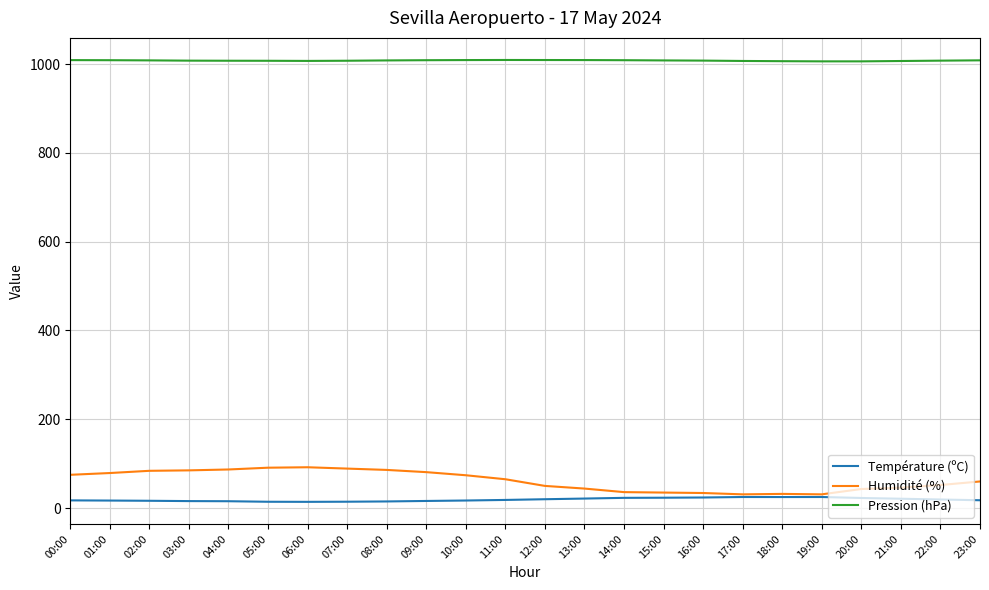

Rank the series by their maximum value, from highest to lowest.

Pression (hPa), Humidité (%), Température (ºC)